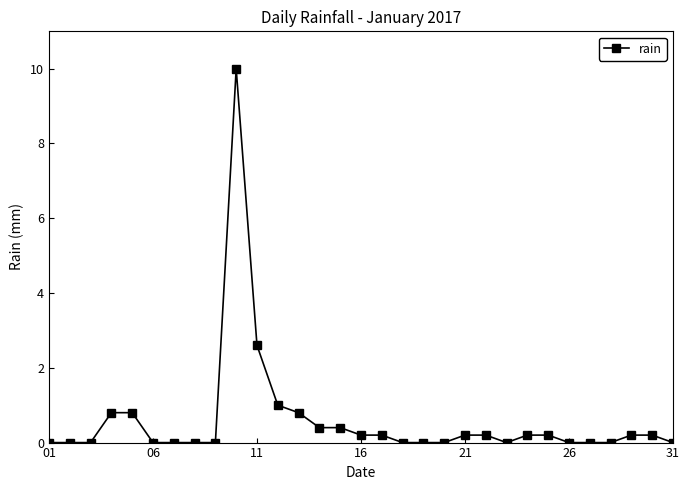

What is the sum of all values?

18.4